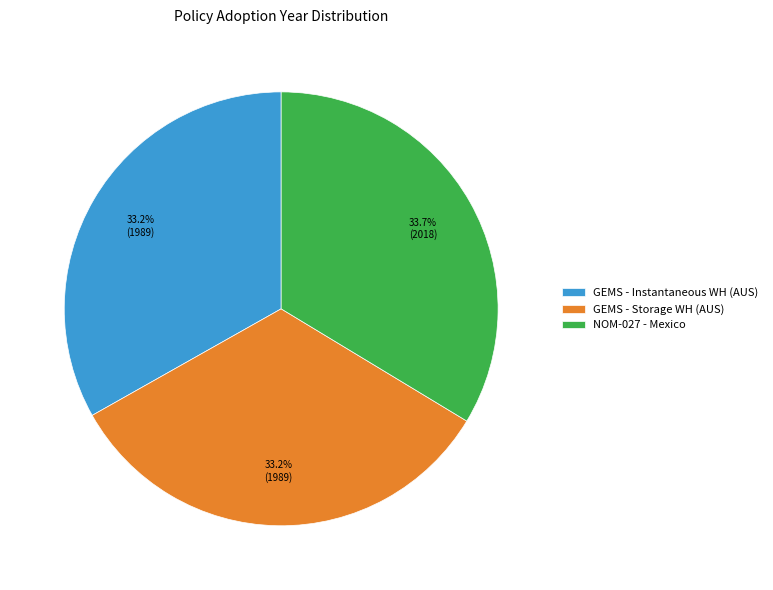

Does GEMS - Storage WH (AUS) represent more than half of the total?

No